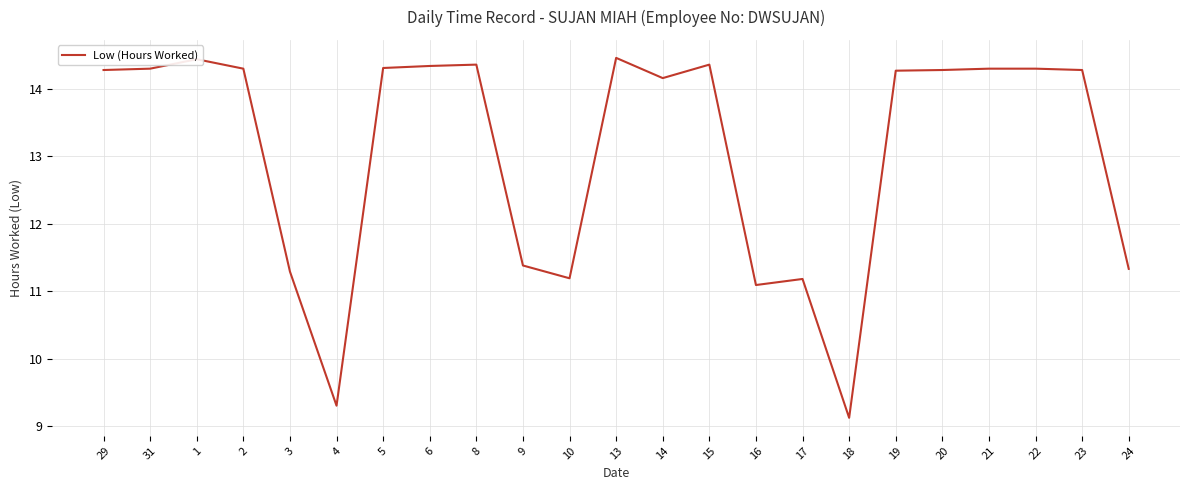

The chart shows a value of 14.3 at 20. True or false?

True